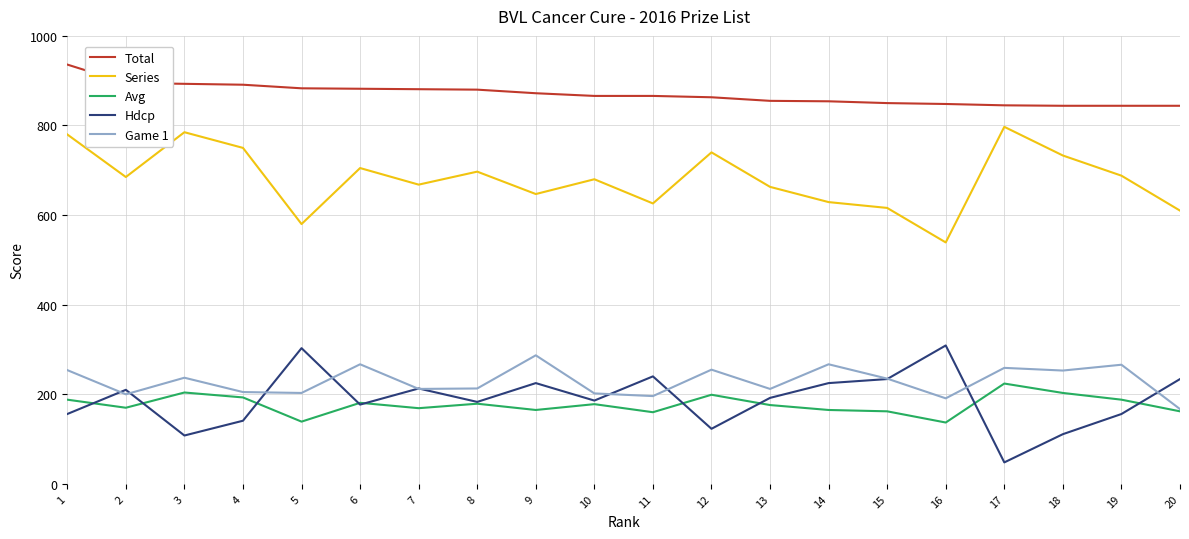

In Series, how many points are higher than both neighbors (excluding endpoints)?

6